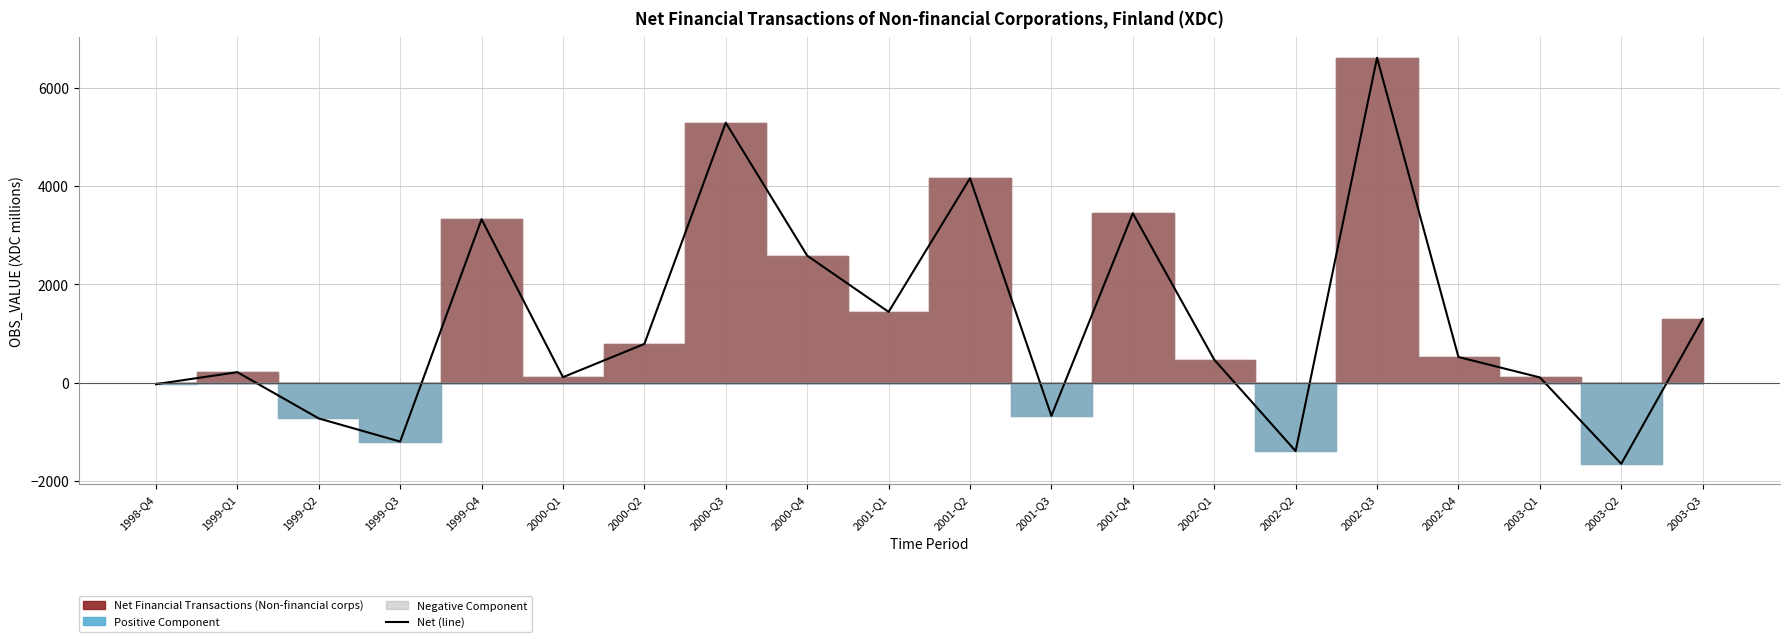

Reading right to left, what are all the values shown in this chart?

1295	-1651	105	520	6605	-1393	466	3442	-676	4154	1438	2581	5284	786	110	3321	-1200	-729	212	-32